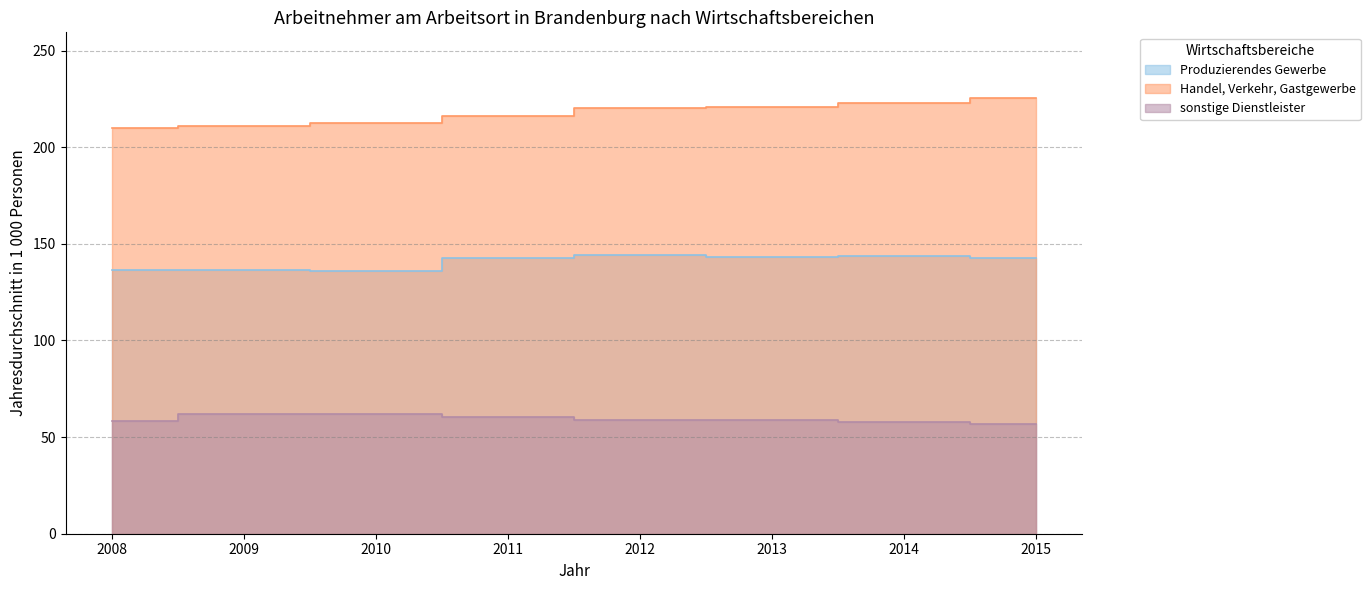

What is the difference between the Produzierendes Gewerbe values at 2015 and 2013?

0.2